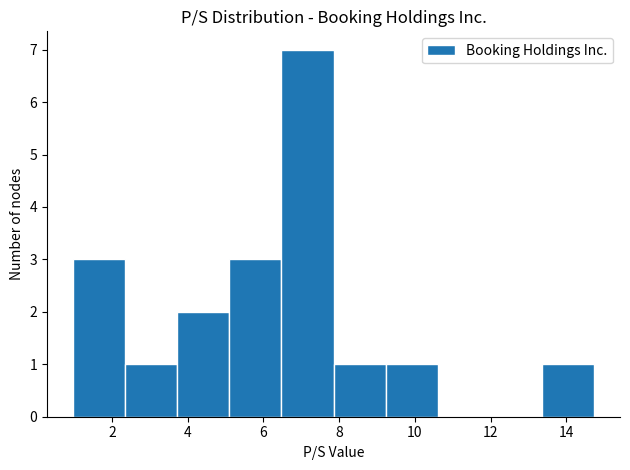

Which range on the x-axis has the tallest bar?

6.4 to 7.8